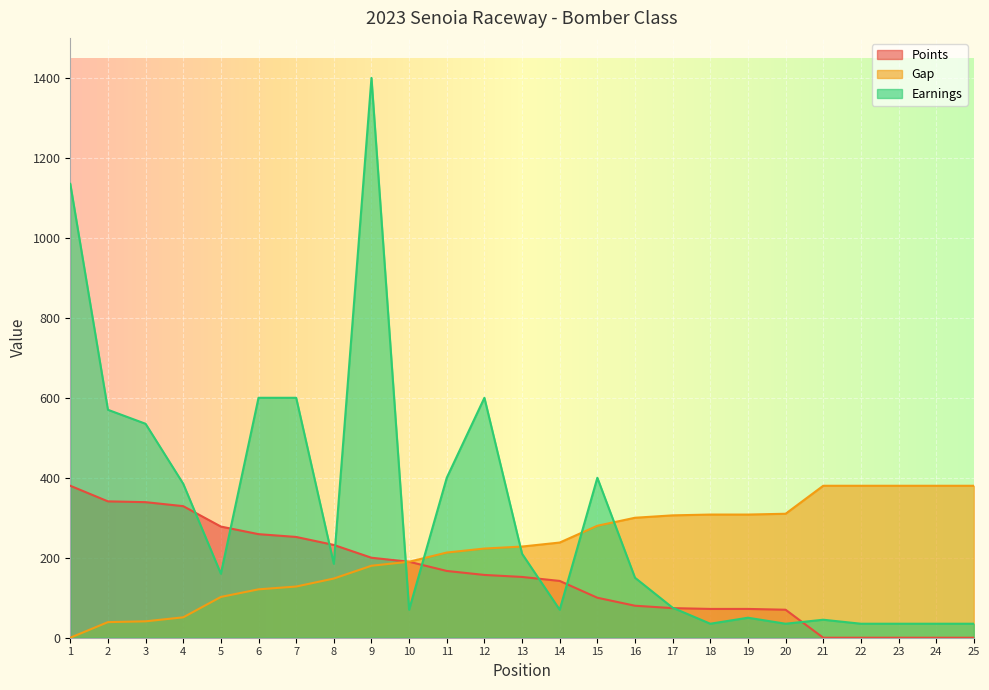

How many data points in Points are less than 152?

12